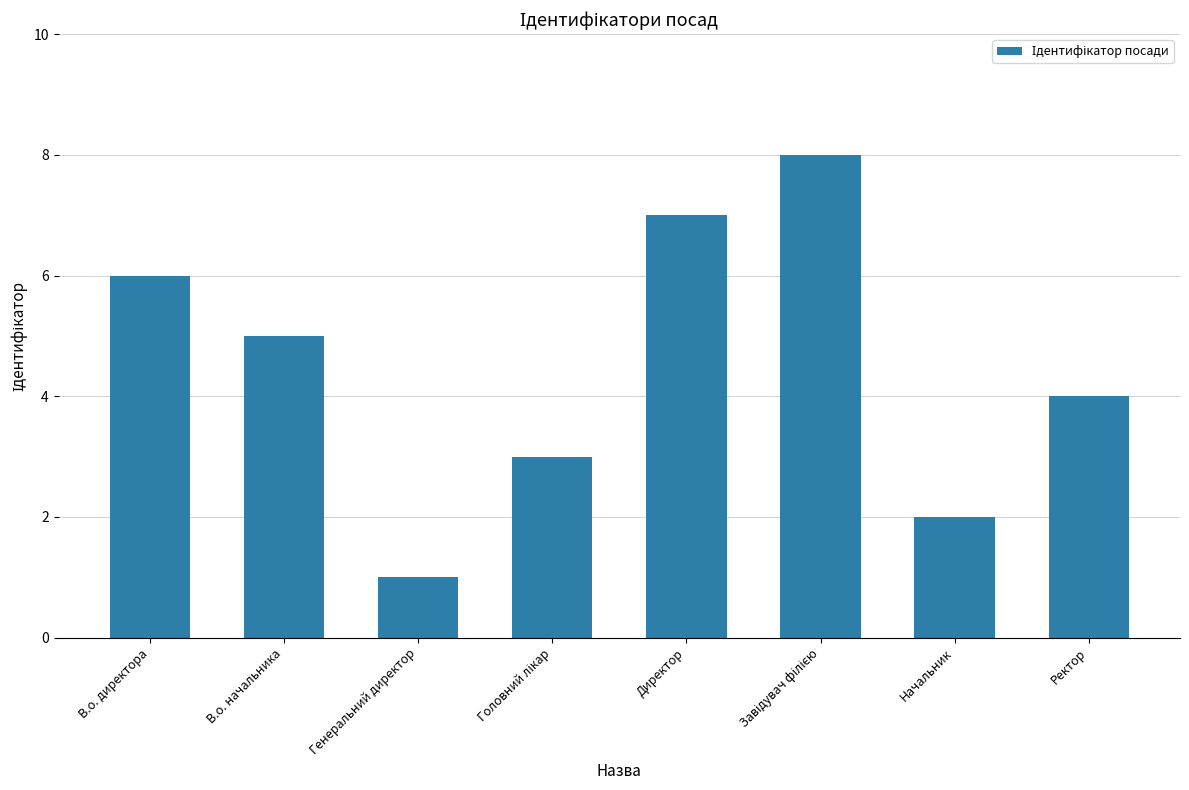

Reading left to right, extract all data points from this chart.

6	5	1	3	7	8	2	4